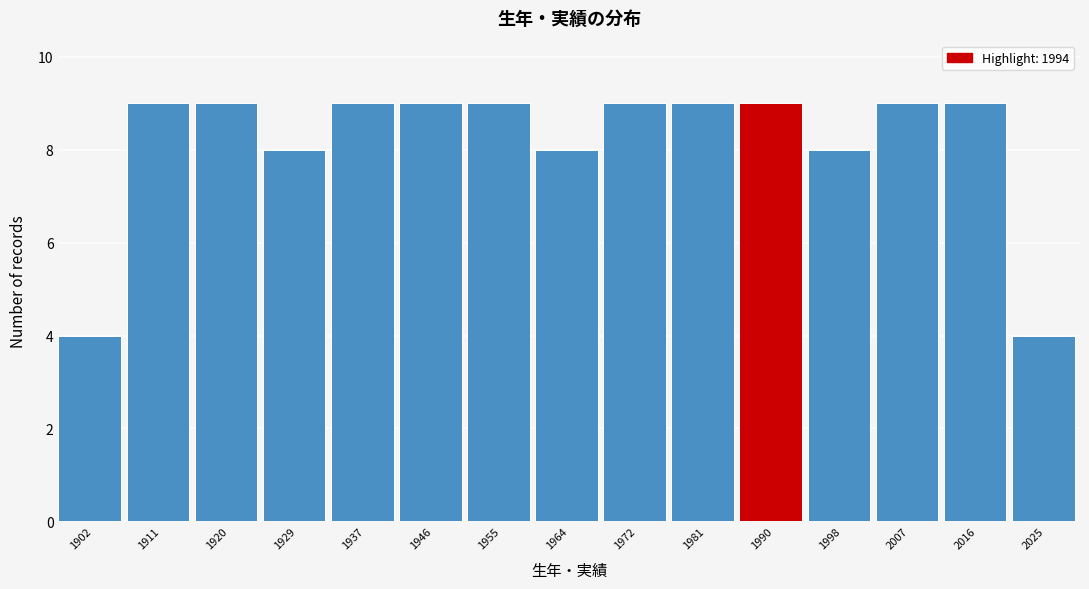

Reading left to right, list every bar in this chart as the range it spans on the x-axis followed by its height. Neither the bar edges nor the heights are printed on the chart, so give them approximately, as read against the axes.

1898 to 1907: 4
1907 to 1915: 9
1915 to 1924: 9
1924 to 1933: 8
1933 to 1942: 9
1942 to 1950: 9
1950 to 1959: 9
1959 to 1968: 8
1968 to 1977: 9
1977 to 1985: 9
1985 to 1994: 9
1994 to 2003: 8
2003 to 2012: 9
2012 to 2020: 9
2020 to 2029: 4